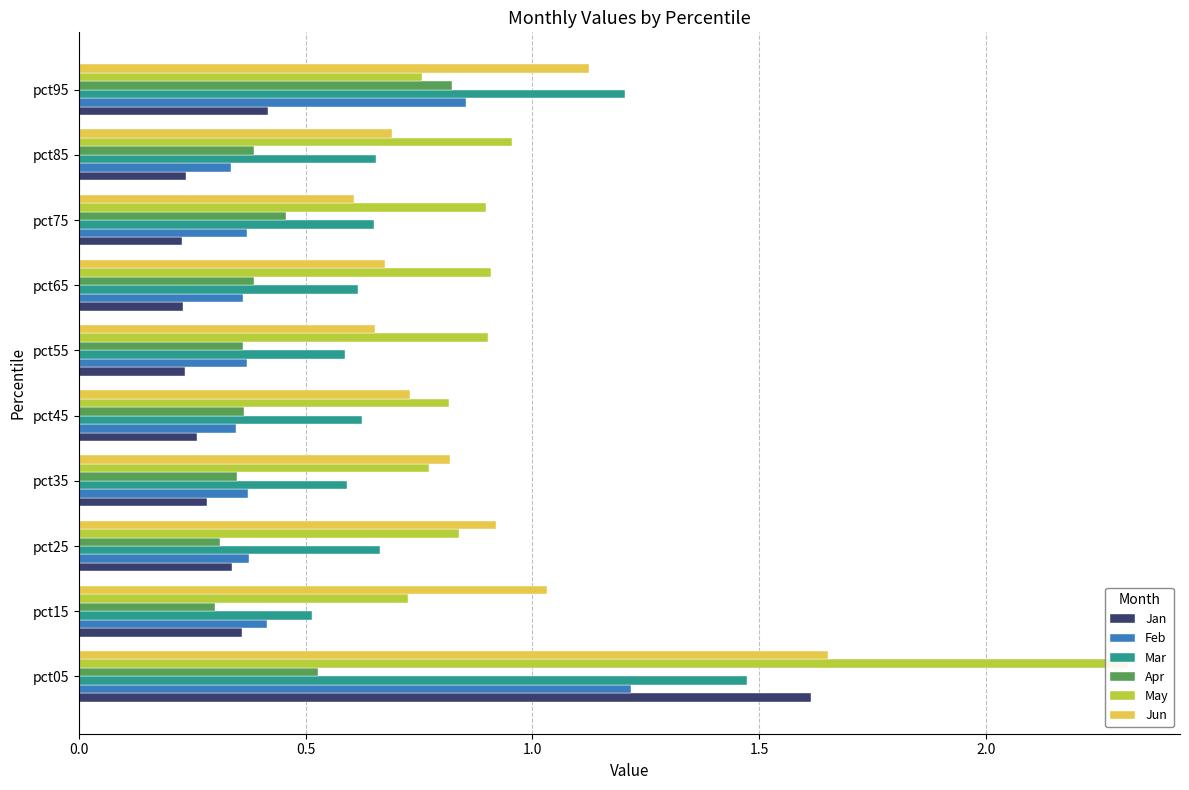

How many Feb values are between 0 and 1?

9